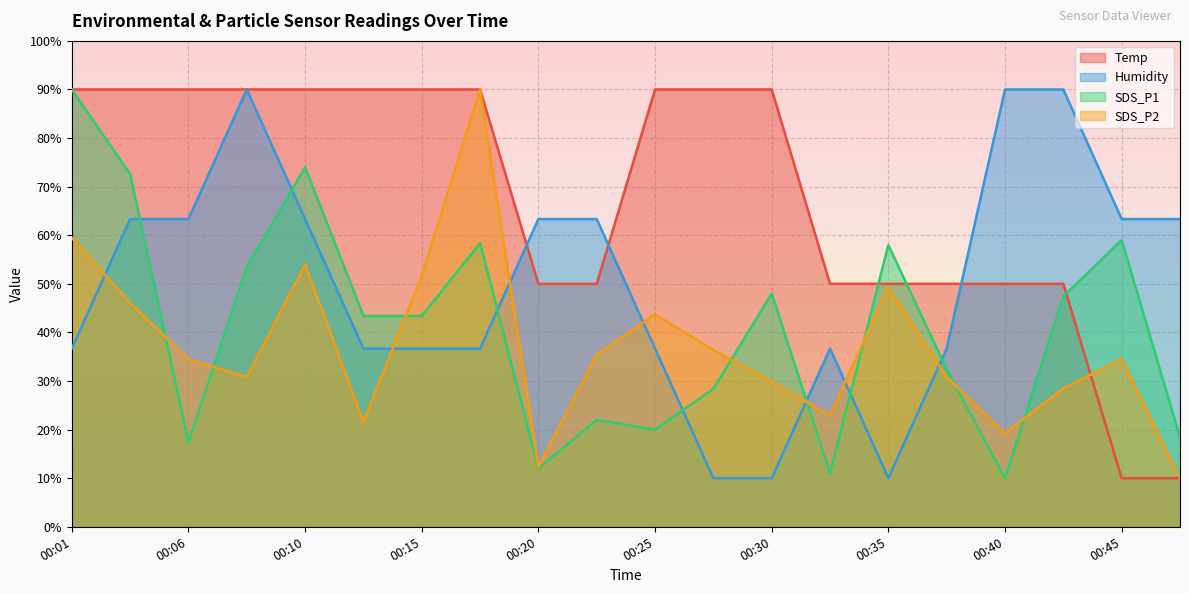

How many data points in SDS_P2 are above 34?

11